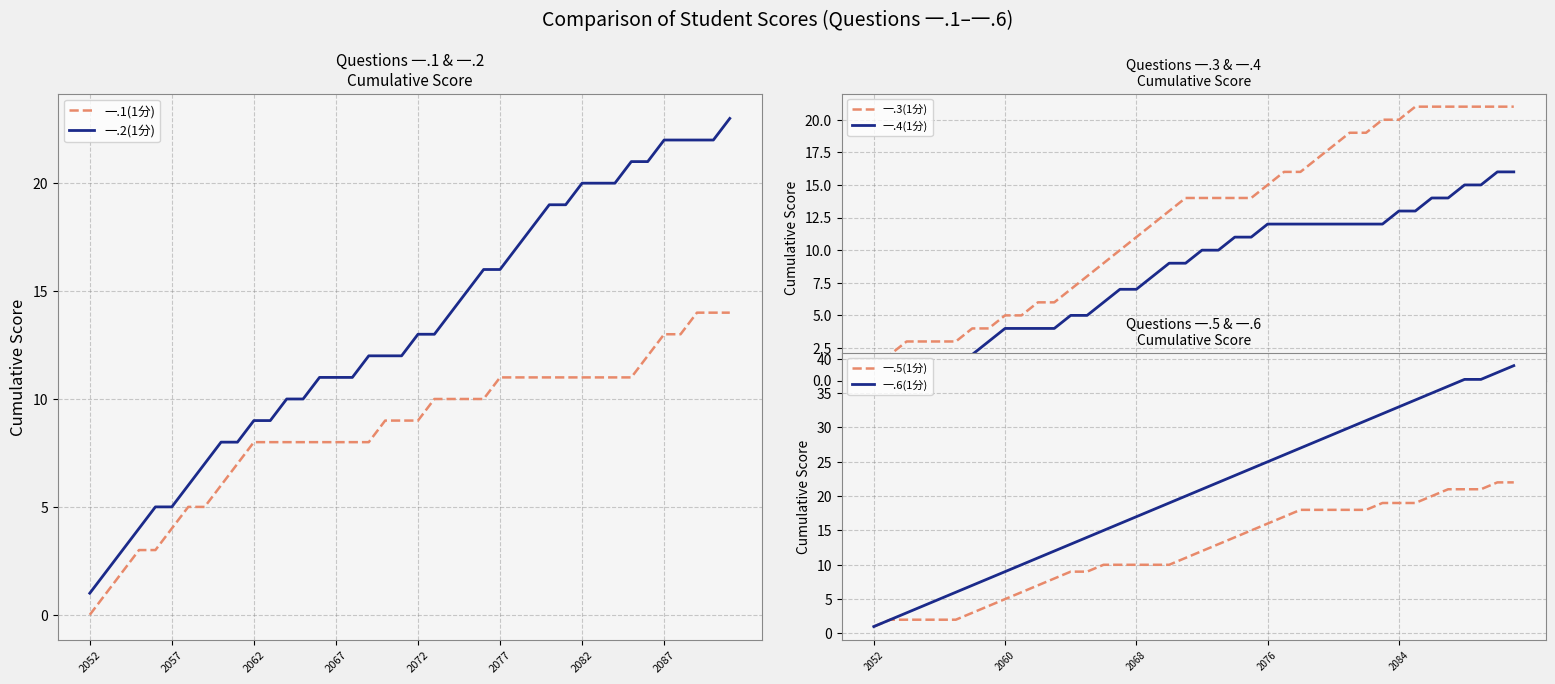

Reading left to right, what are all the values shown in this chart?

一.1(1分): 0	1	2	3	3	4	5	5	6	7	8	8	8	8	8	8	8	8	9	9	9	10	10	10	10	11	11	11	11	11	11	11	11	11	12	13	13	14	14	14
一.2(1分): 1	2	3	4	5	5	6	7	8	8	9	9	10	10	11	11	11	12	12	12	13	13	14	15	16	16	17	18	19	19	20	20	20	21	21	22	22	22	22	23
一.3(1分): 1	2	3	3	3	3	4	4	5	5	6	6	7	8	9	10	11	12	13	14	14	14	14	14	15	16	16	17	18	19	19	20	20	21	21	21	21	21	21	21
一.4(1分): 1	1	1	1	2	2	2	3	4	4	4	4	5	5	6	7	7	8	9	9	10	10	11	11	12	12	12	12	12	12	12	12	13	13	14	14	15	15	16	16
一.5(1分): 1	2	2	2	2	2	3	4	5	6	7	8	9	9	10	10	10	10	10	11	12	13	14	15	16	17	18	18	18	18	18	19	19	19	20	21	21	21	22	22
一.6(1分): 1	2	3	4	5	6	7	8	9	10	11	12	13	14	15	16	17	18	19	20	21	22	23	24	25	26	27	28	29	30	31	32	33	34	35	36	37	37	38	39